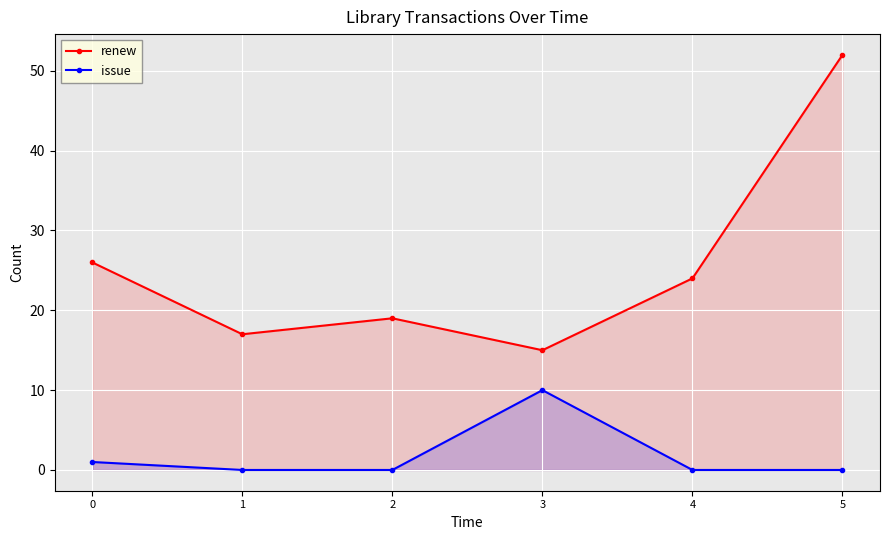

What is the sum of all renew values?

153